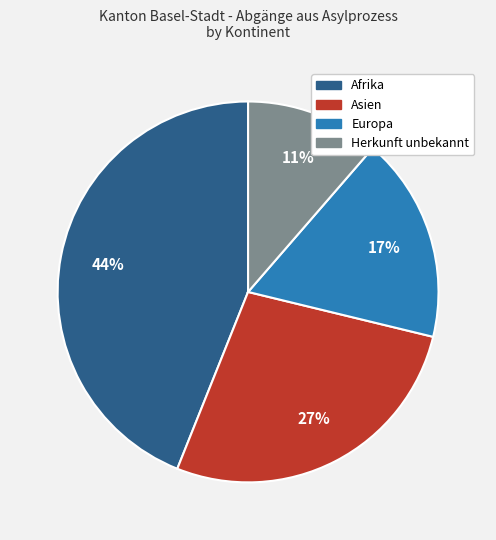

How many slices are in this pie chart?

4